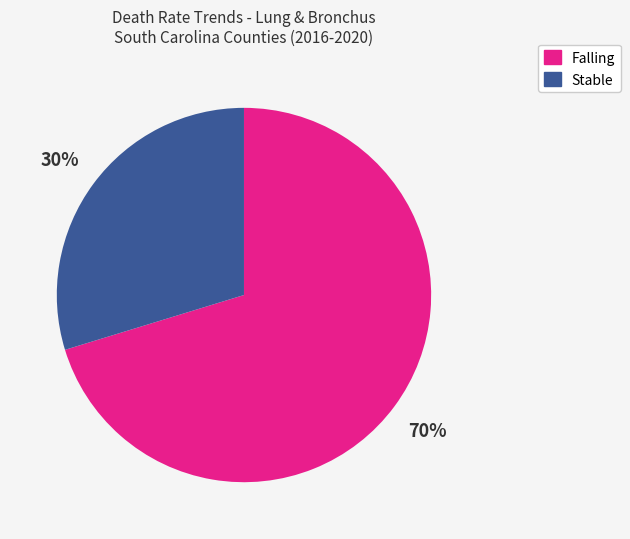

What is the smallest slice in the pie chart?

Stable